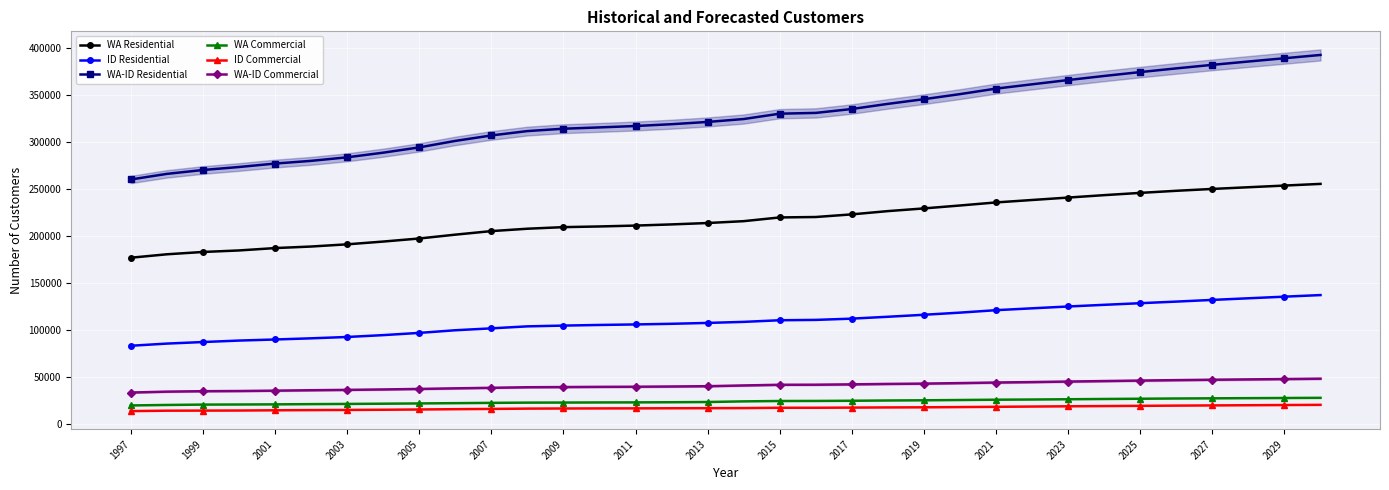

Rank the series at 19 from highest to lowest value.

WA-ID Residential, WA Residential, ID Residential, WA-ID Commercial, WA Commercial, ID Commercial